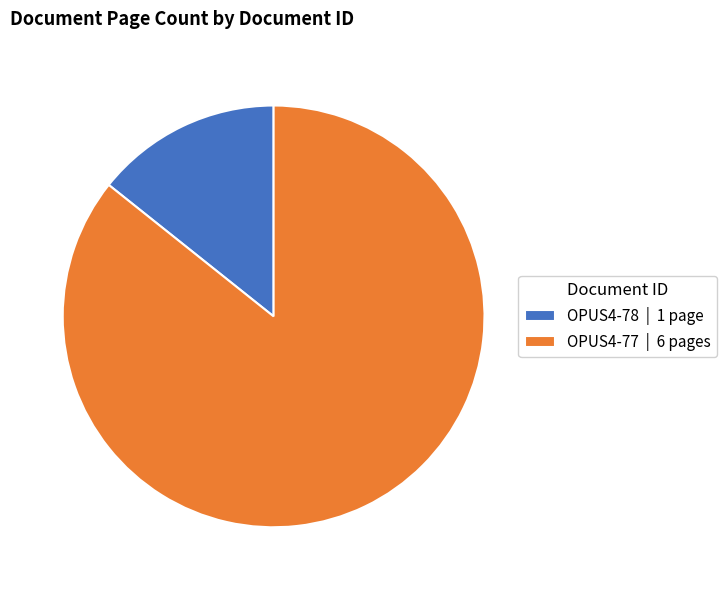

Between OPUS4-78 | 1 page and OPUS4-77 | 6 pages, which is larger?

OPUS4-77 | 6 pages